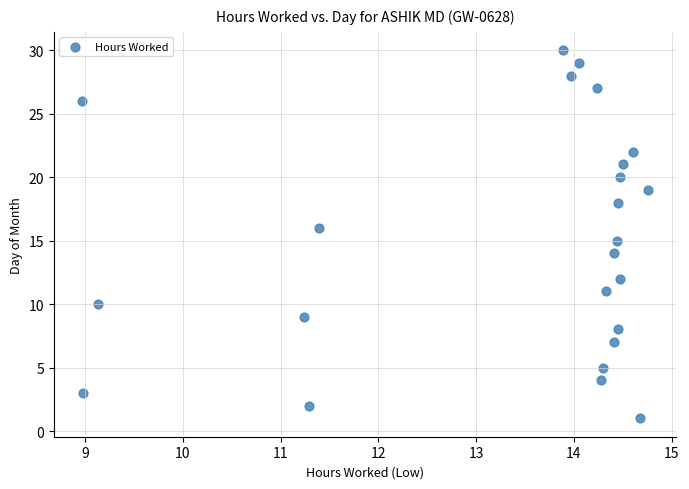

What is the range of Y values (max minus min)?

29